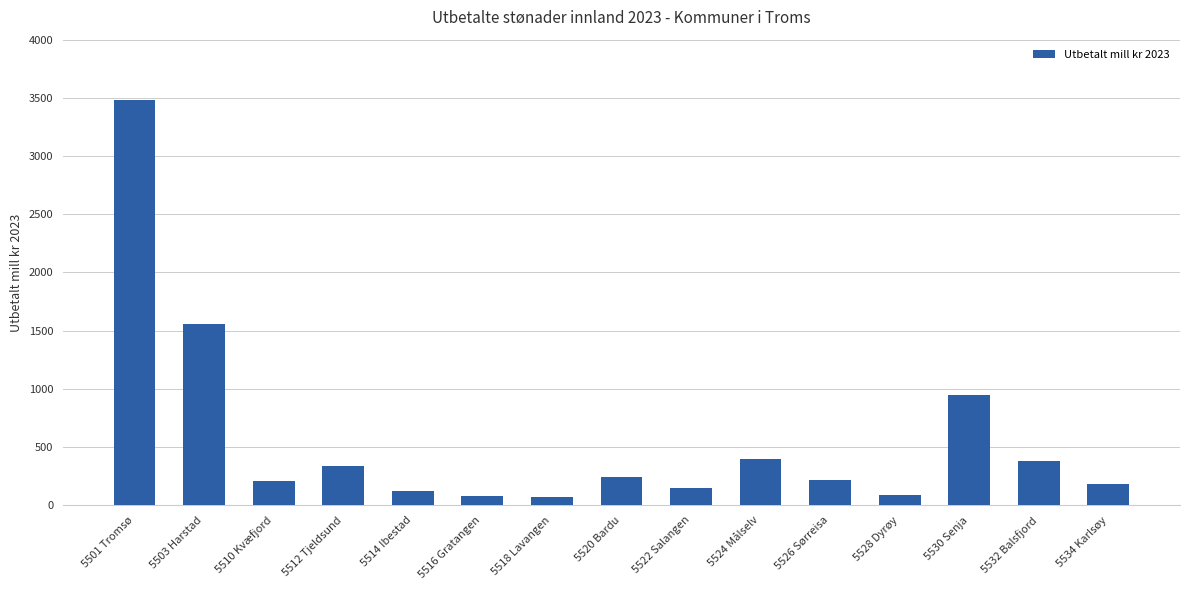

How many bars are there in total?

15